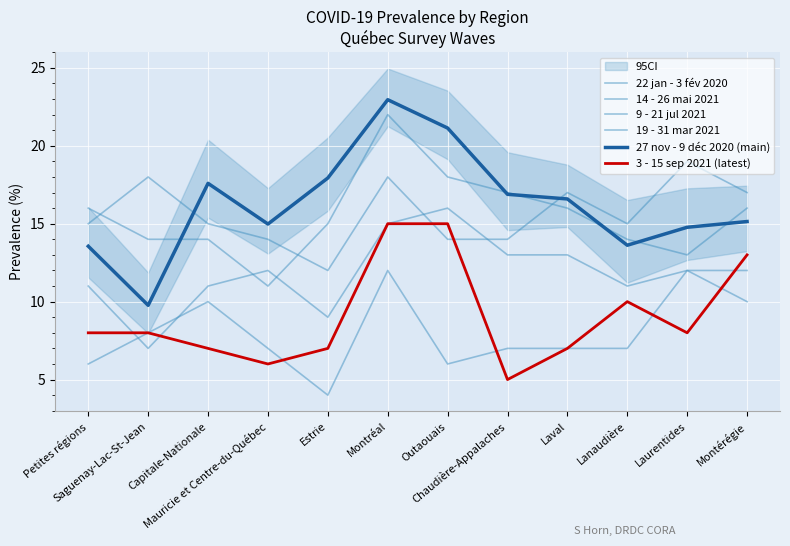

Reading left to right, extract all data points from this chart.

22 jan - 3 fév 2020: Petites régions=16.0	Saguenay-Lac-St-Jean=14.0	Capitale-Nationale=14.0	Mauricie et Centre-du-Québec=11.0	Estrie=15.0	Montréal=22.0	Outaouais=18.0	Chaudière-Appalaches=17.0	Laval=16.0	Lanaudière=14.0	Laurentides=13.0	Montérégie=16.0
14 - 26 mai 2021: Petites régions=11.0	Saguenay-Lac-St-Jean=7.0	Capitale-Nationale=11.0	Mauricie et Centre-du-Québec=12.0	Estrie=9.0	Montréal=15.0	Outaouais=16.0	Chaudière-Appalaches=13.0	Laval=13.0	Lanaudière=11.0	Laurentides=12.0	Montérégie=12.0
9 - 21 jul 2021: Petites régions=6.0	Saguenay-Lac-St-Jean=8.0	Capitale-Nationale=10.0	Mauricie et Centre-du-Québec=7.0	Estrie=4.0	Montréal=12.0	Outaouais=6.0	Chaudière-Appalaches=7.0	Laval=7.0	Lanaudière=7.0	Laurentides=12.0	Montérégie=10.0
19 - 31 mar 2021: Petites régions=15.0	Saguenay-Lac-St-Jean=18.0	Capitale-Nationale=15.0	Mauricie et Centre-du-Québec=14.0	Estrie=12.0	Montréal=18.0	Outaouais=14.0	Chaudière-Appalaches=14.0	Laval=17.0	Lanaudière=15.0	Laurentides=19.0	Montérégie=17.0
27 nov - 9 déc 2020 (main): Petites régions=13.6	Saguenay-Lac-St-Jean=9.8	Capitale-Nationale=17.6	Mauricie et Centre-du-Québec=15.0	Estrie=17.9	Montréal=23.0	Outaouais=21.1	Chaudière-Appalaches=16.9	Laval=16.6	Lanaudière=13.6	Laurentides=14.8	Montérégie=15.1
3 - 15 sep 2021 (latest): Petites régions=8.0	Saguenay-Lac-St-Jean=8.0	Capitale-Nationale=7.0	Mauricie et Centre-du-Québec=6.0	Estrie=7.0	Montréal=15.0	Outaouais=15.0	Chaudière-Appalaches=5.0	Laval=7.0	Lanaudière=10.0	Laurentides=8.0	Montérégie=13.0